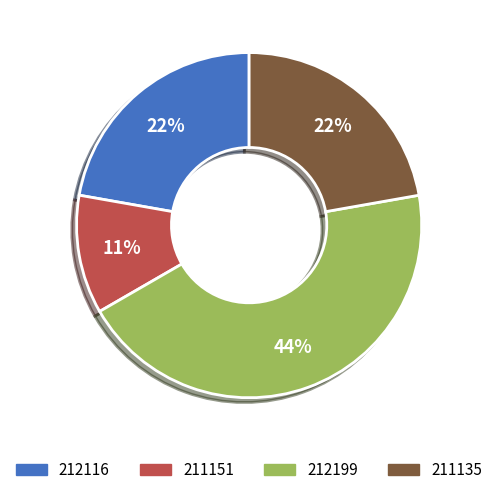

Does 211135 represent more than half of the total?

No